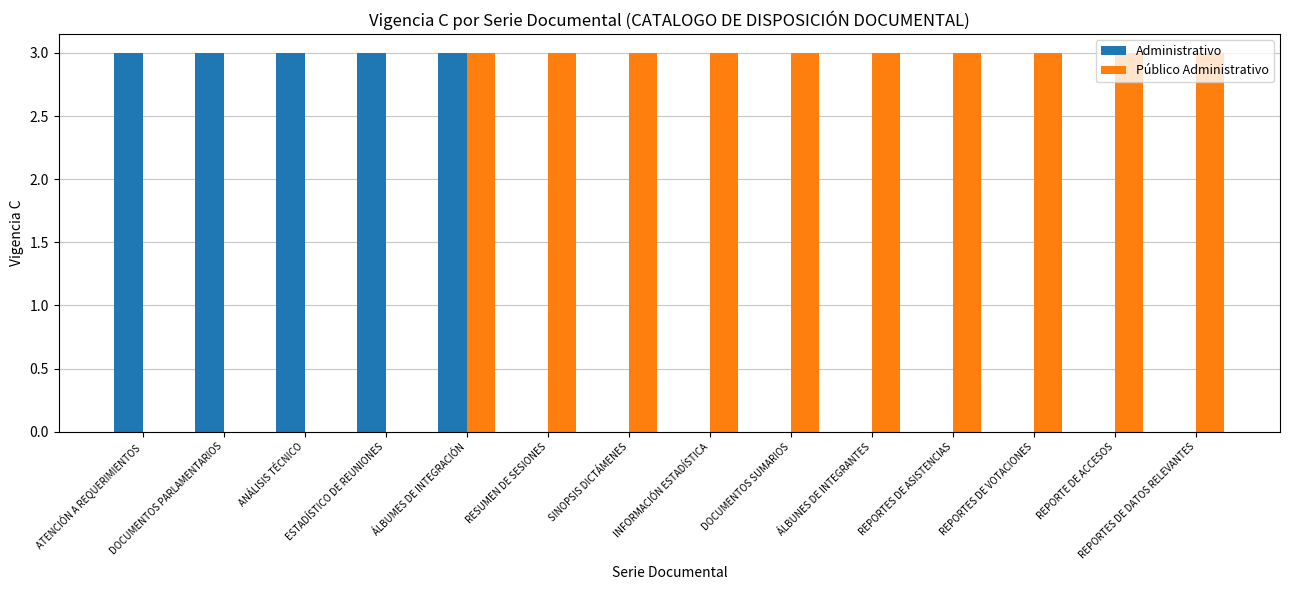

What is the sum of all Administrativo values?

15